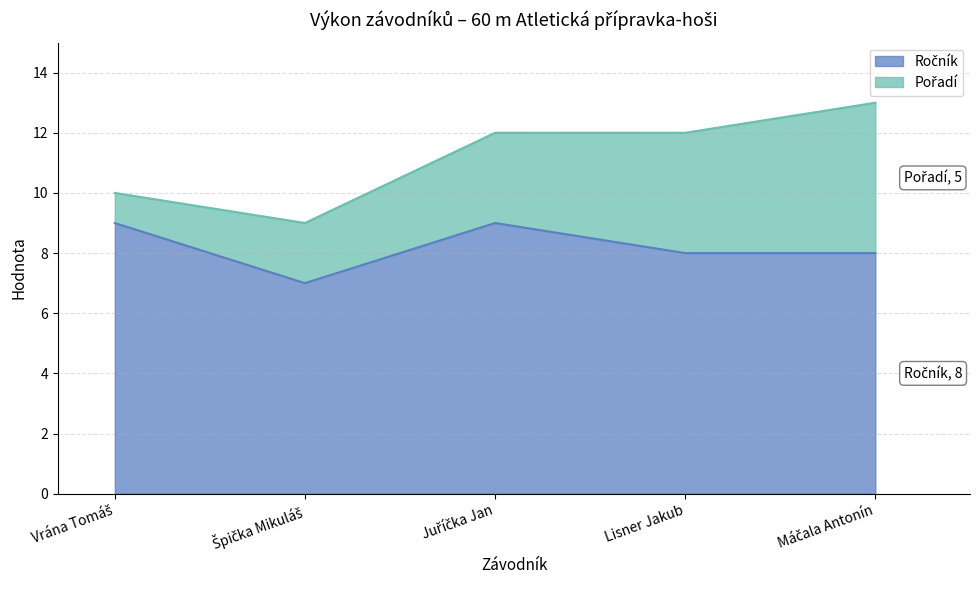

True or false: the data shows 14 at Juříčka Jan.

False